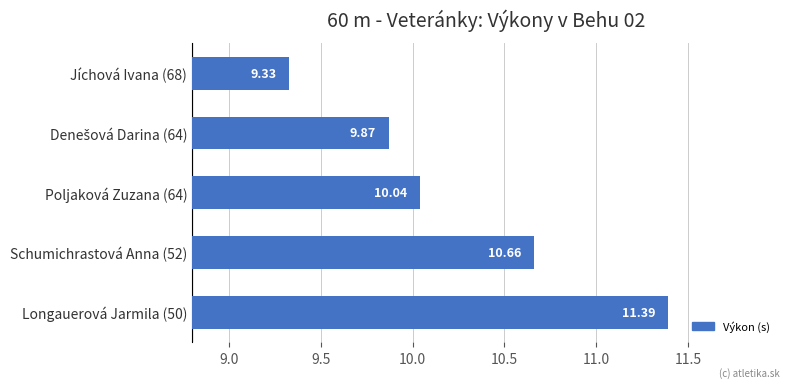

What is the ratio of the value at Jíchová Ivana (68) to the value at Schumichrastová Anna (52)?

0.9